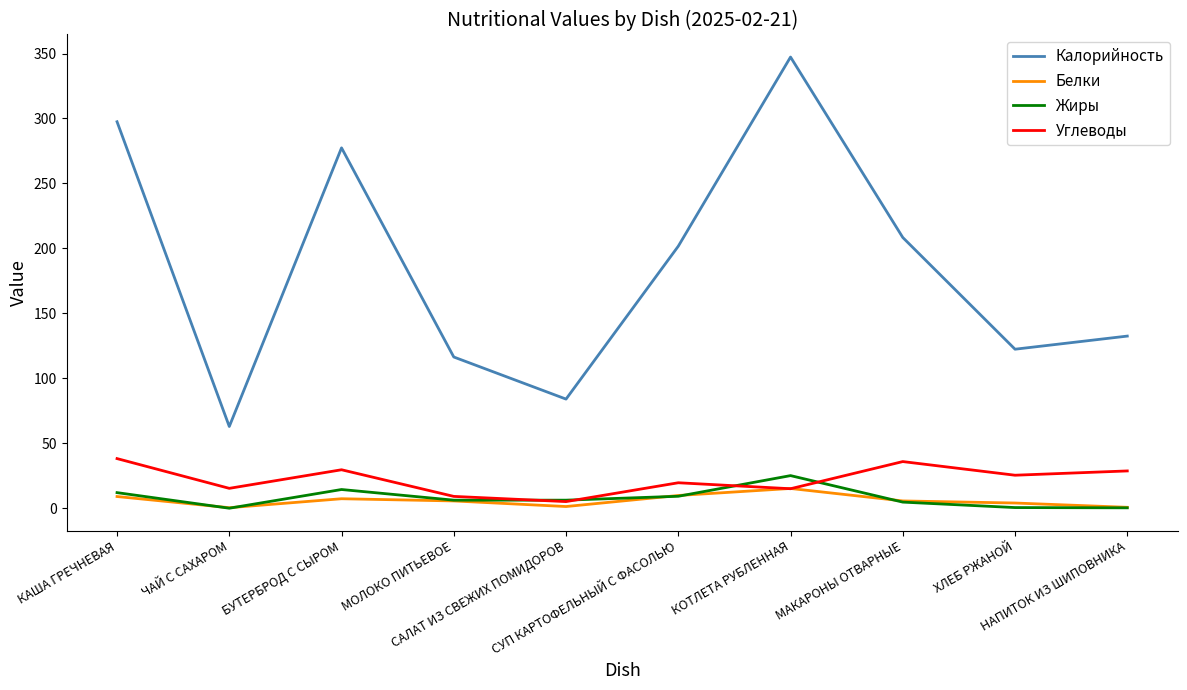

True or false: Жиры and Калорийность cross at least once.

False